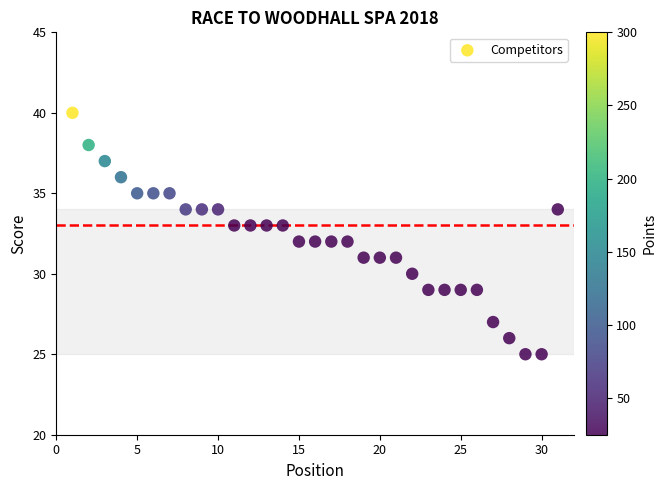

What is the range of Y values (max minus min)?

15